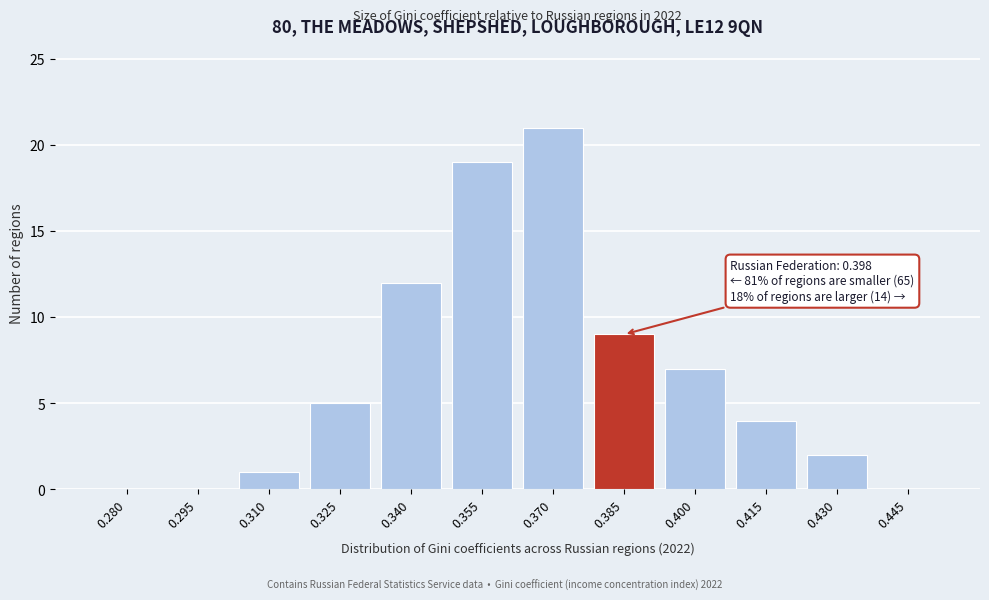

Reading left to right, list all the values displayed in this chart.

0.280=0	0.295=0	0.310=1	0.325=5	0.340=12	0.355=19	0.370=21	0.385=9	0.400=7	0.415=4	0.430=2	0.445=0